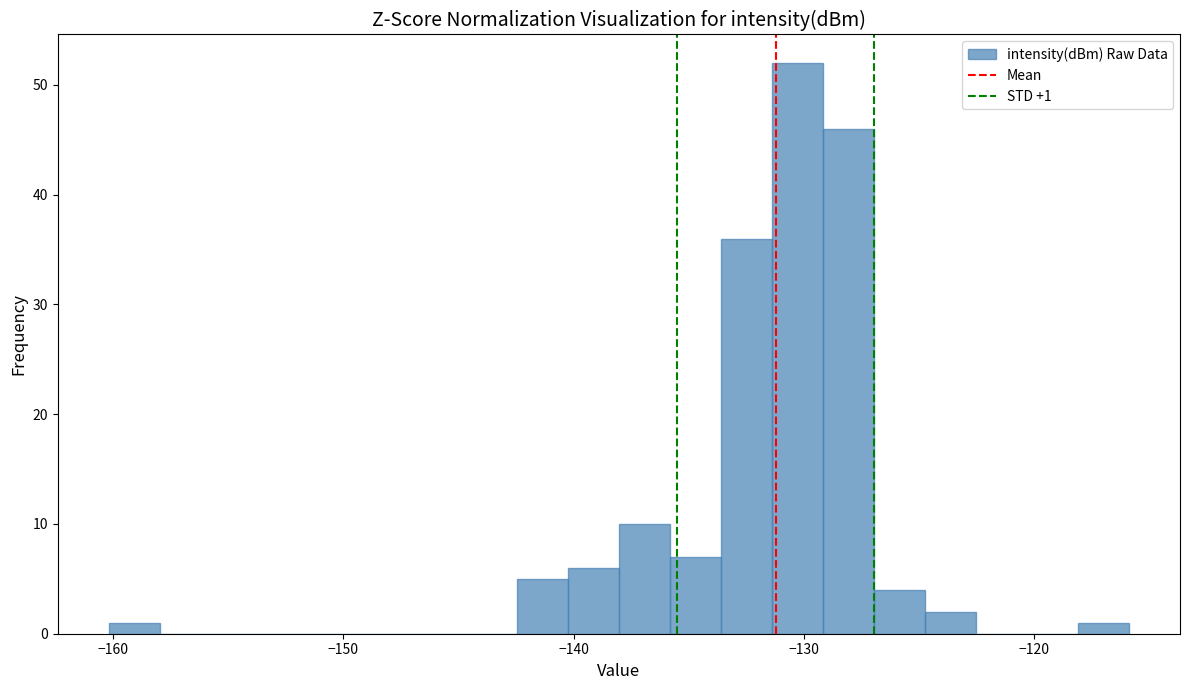

Read against the x-axis, roughly where is the centre of the tallest bar?

-130